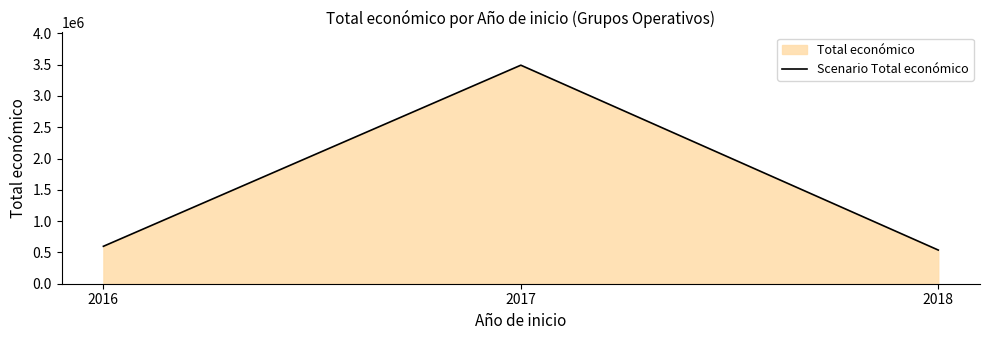

What is the value of the 2nd point from the left?

3491888